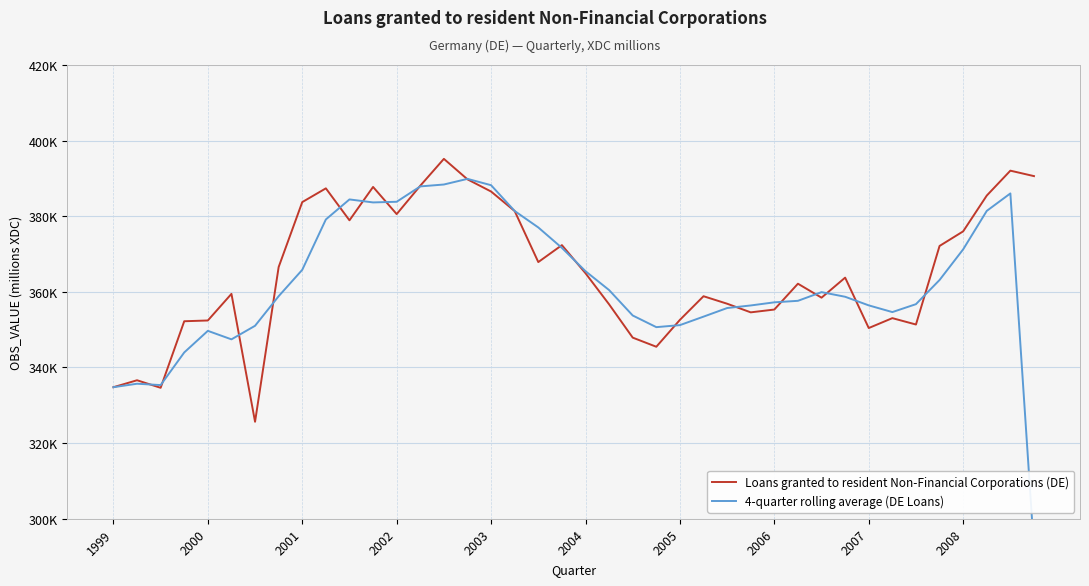

True or false: Loans granted to resident Non-Financial Corporations (DE) has a value of 477237.7 at 2005.

False